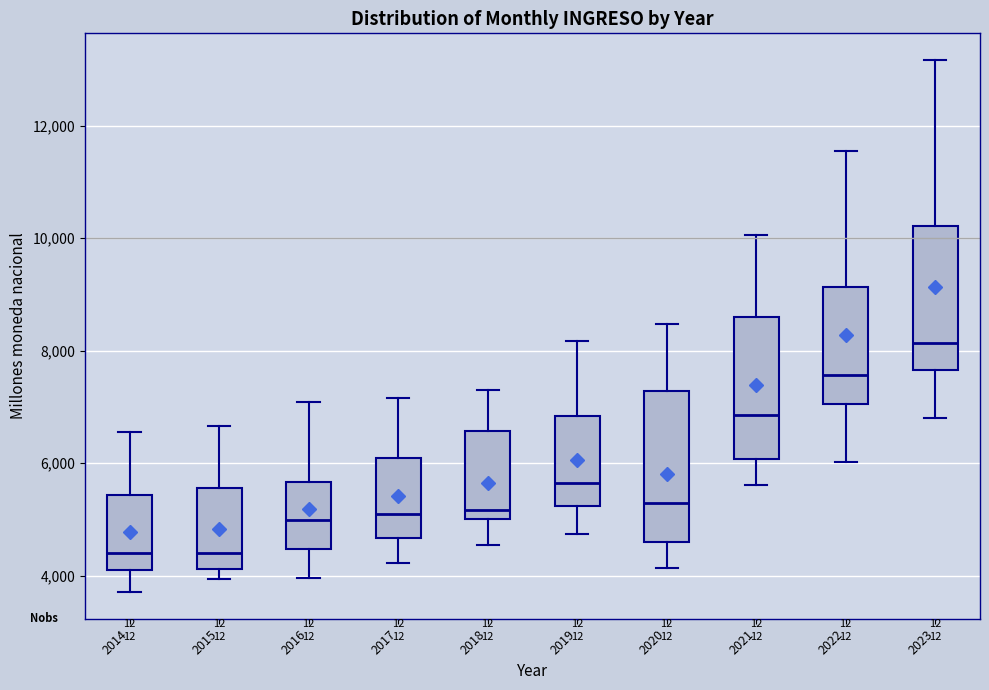

Where does the upper whisker of the box at x = 2022 end on the y-axis? The values are not printed on the chart, so give them approximately, as read against the axis.

11600